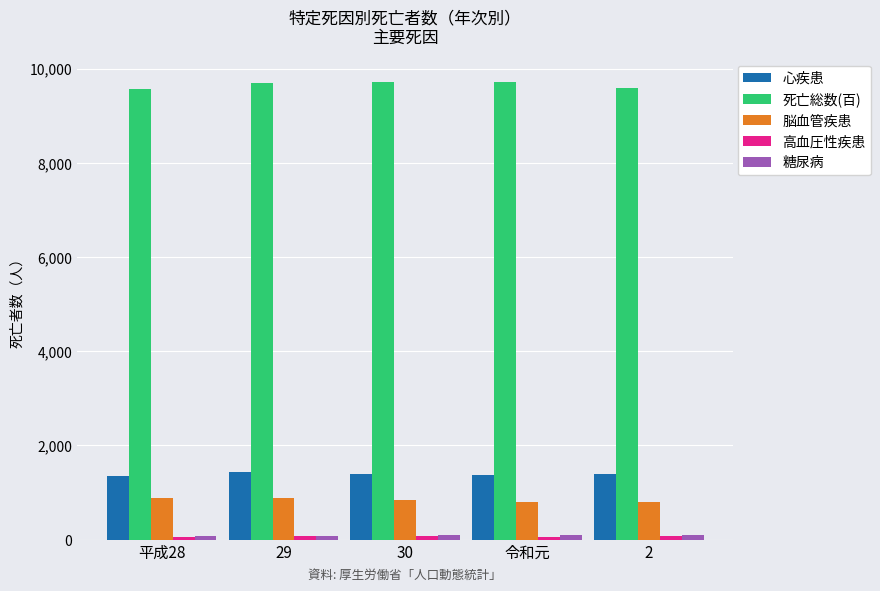

The value of 死亡総数(百) at 2 is 9585. True or false?

True